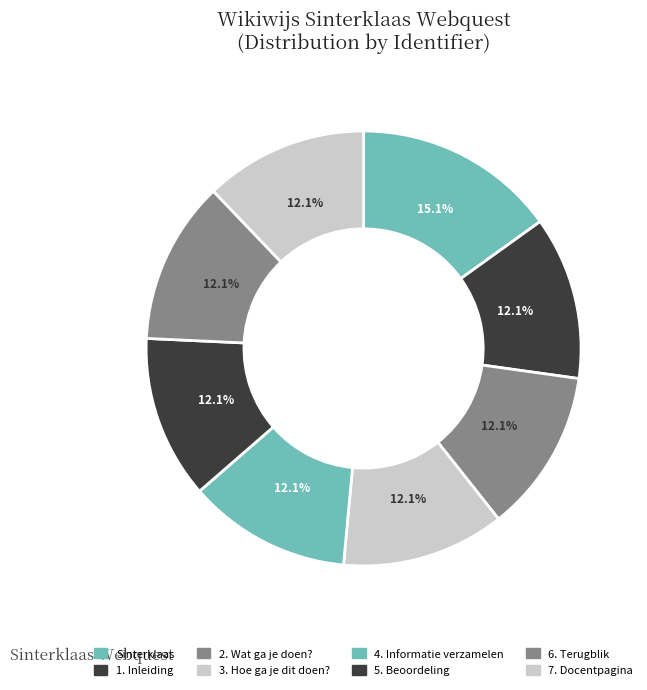

What is the smallest slice in the pie chart?

1. Inleiding